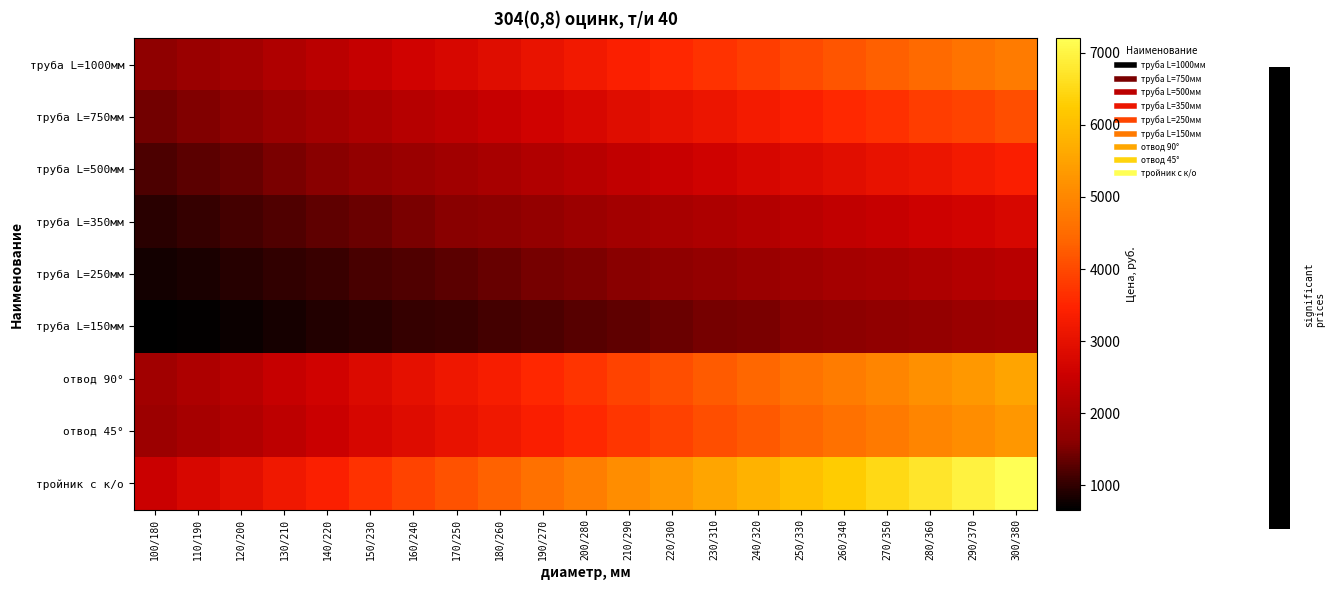

At which category is the sum across all series the highest?

300/380